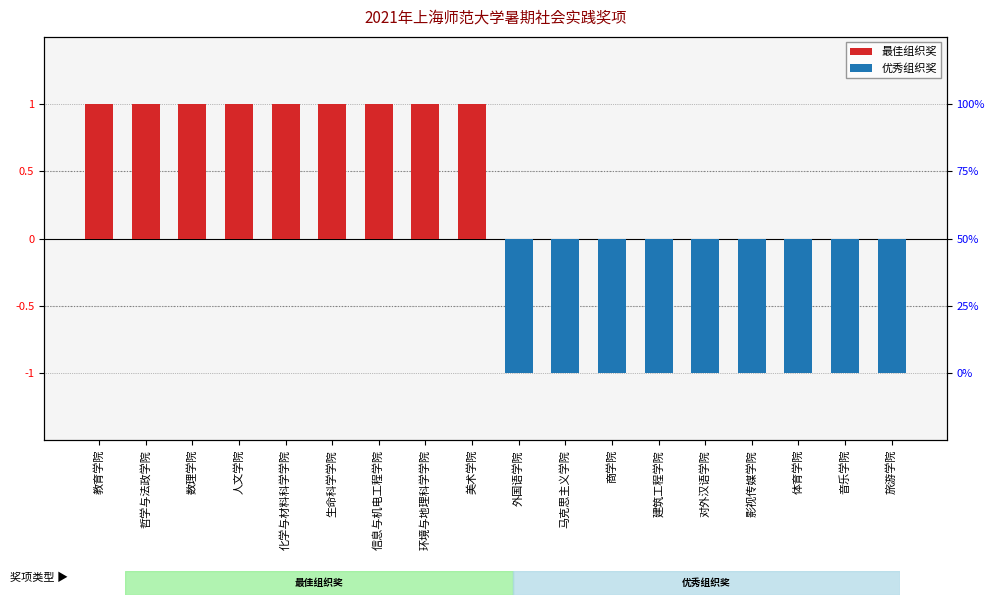

Between 化学与材料科学学院 and 环境与地理科学学院, which is larger?

化学与材料科学学院